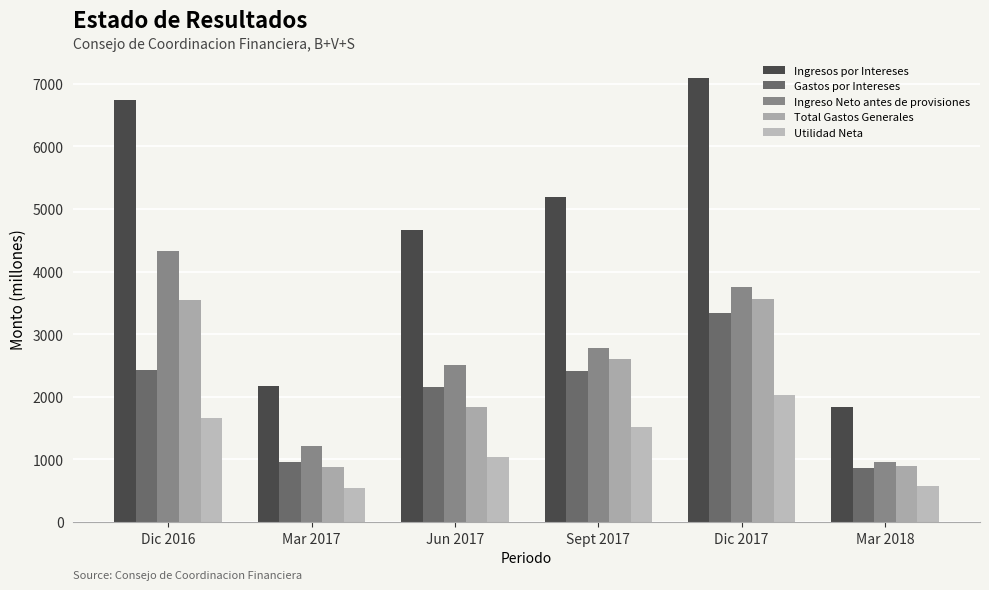

How many data points in Gastos por Intereses are above 2406?

3